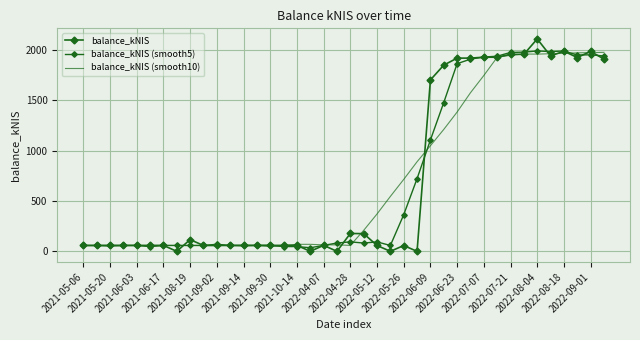

Where do balance_kNIS (smooth10) and balance_kNIS (smooth5) first cross each other?

2021-05-20 and 2021-06-03